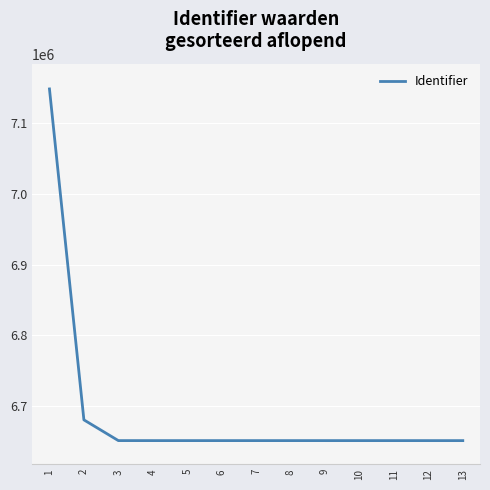

Is it true that the value at 2 is 6680636?

True